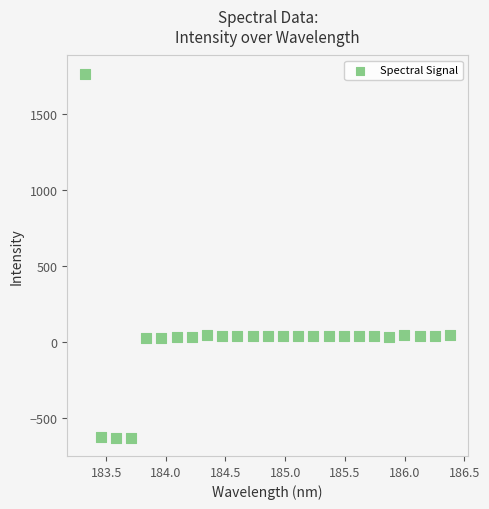

What is the range of Y values (max minus min)?

2399.8